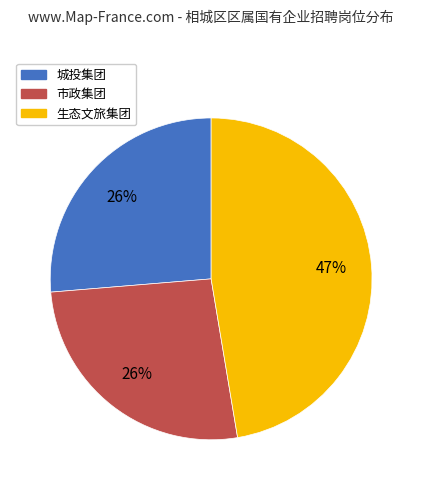

Which slice is the largest?

生态文旅集团